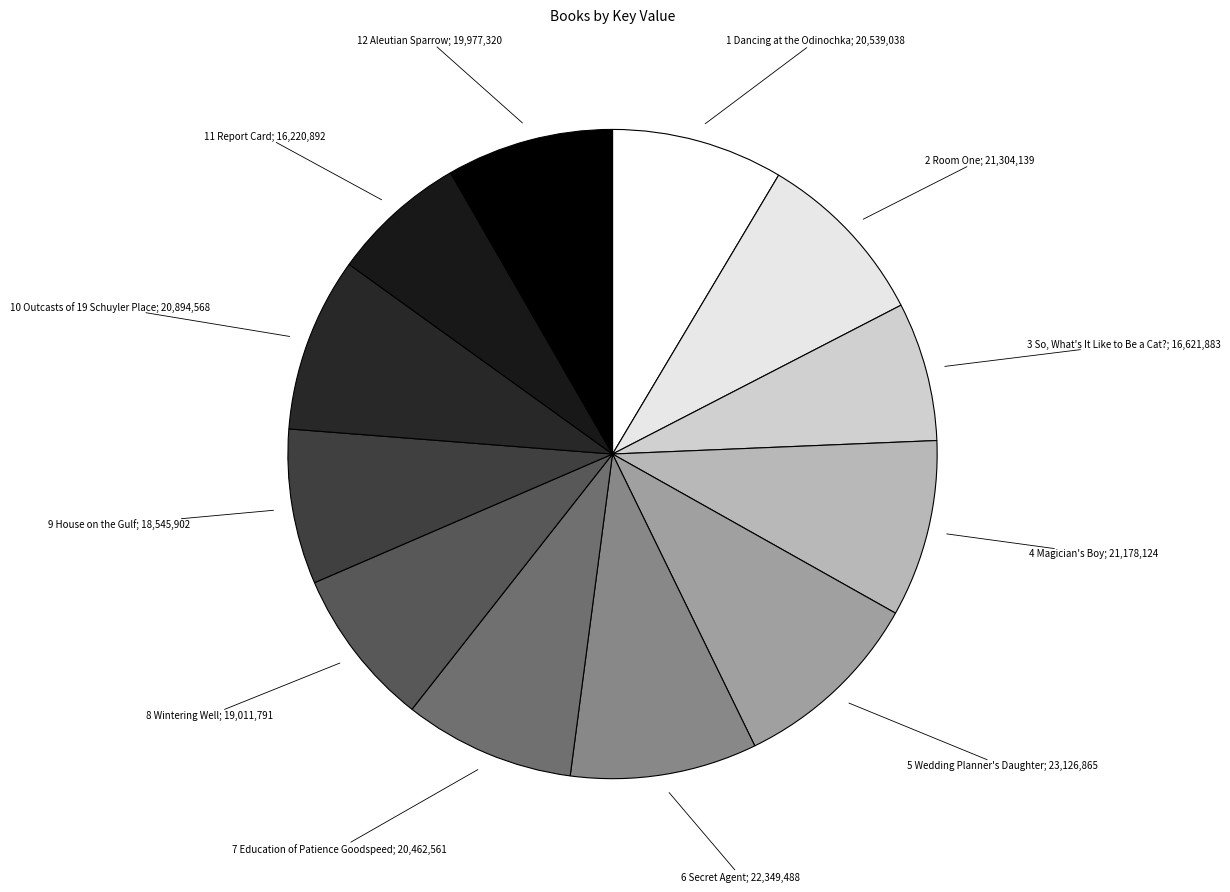

How many segments does this pie chart have?

12